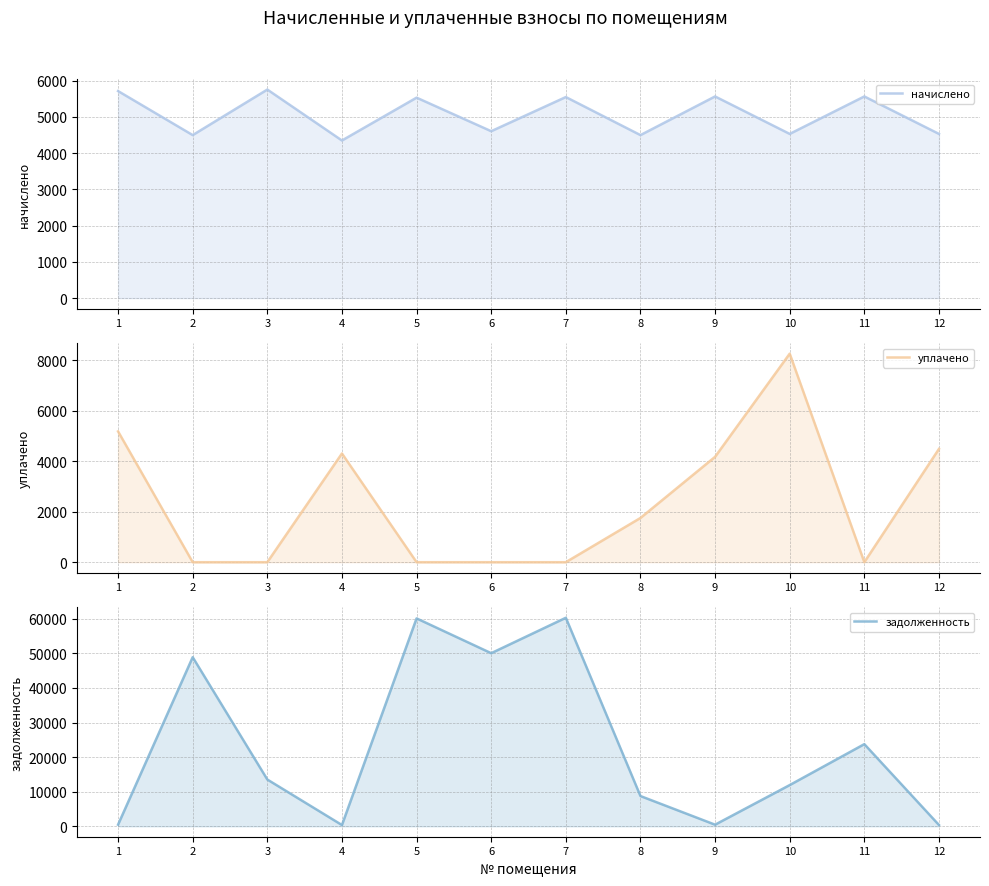

Which series has the largest range (max minus min)?

задолженность